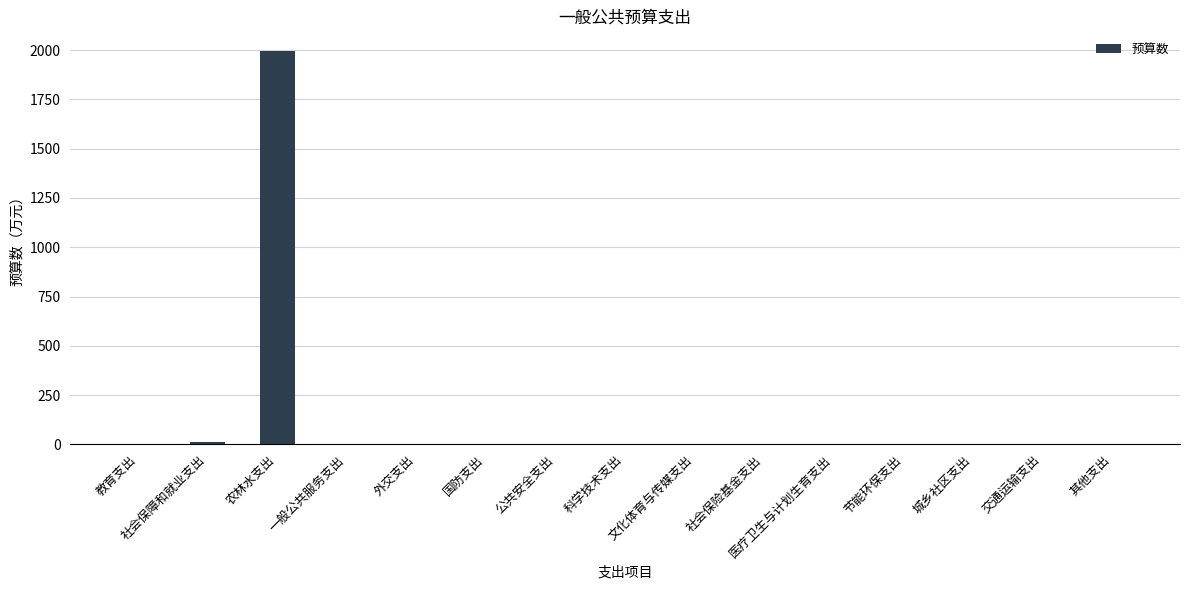

What is the sum of all values?

2011.7